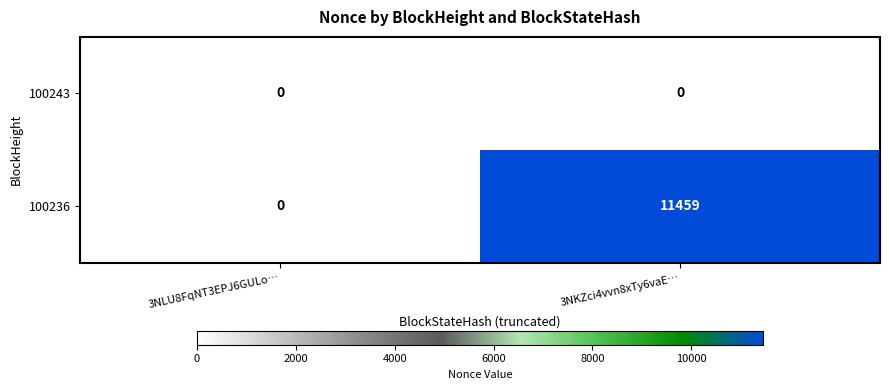

List the series in order of their peak value, highest first.

100236, 100243